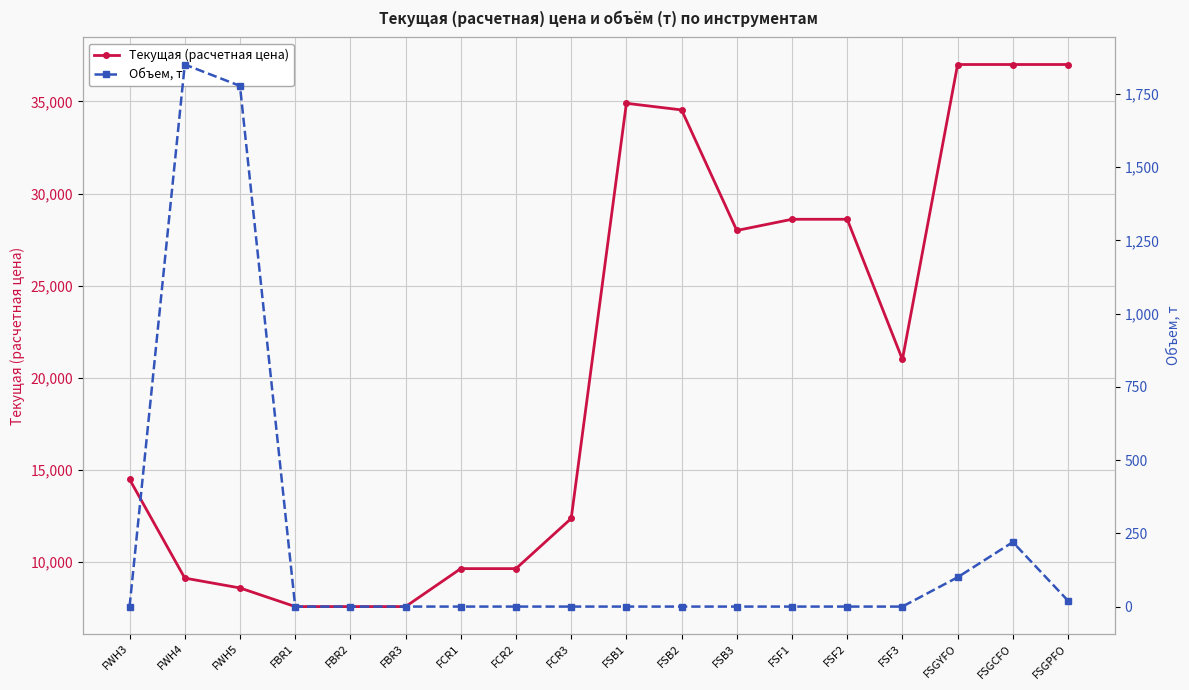

True or false: Текущая (расчетная цена) and Объем, т intersect in this chart.

False